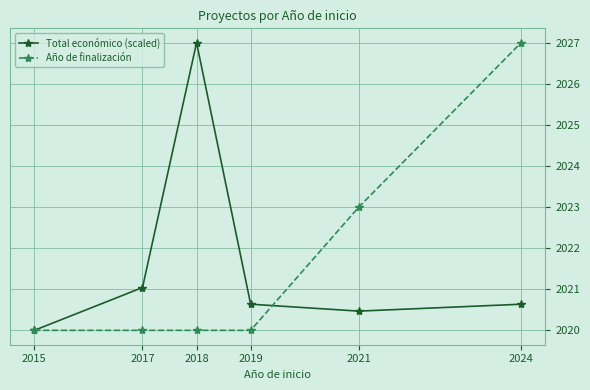

Is it true that Año de finalización equals 2020.0 at 2017?

True